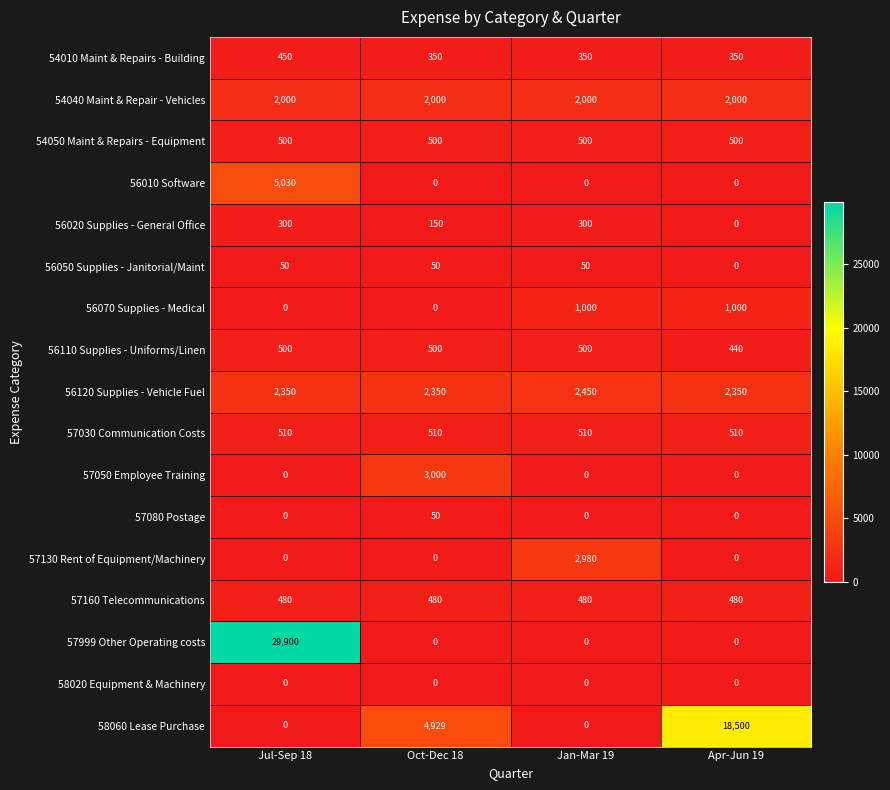

What is the difference between the highest and lowest values at Jul-Sep 18?

29900